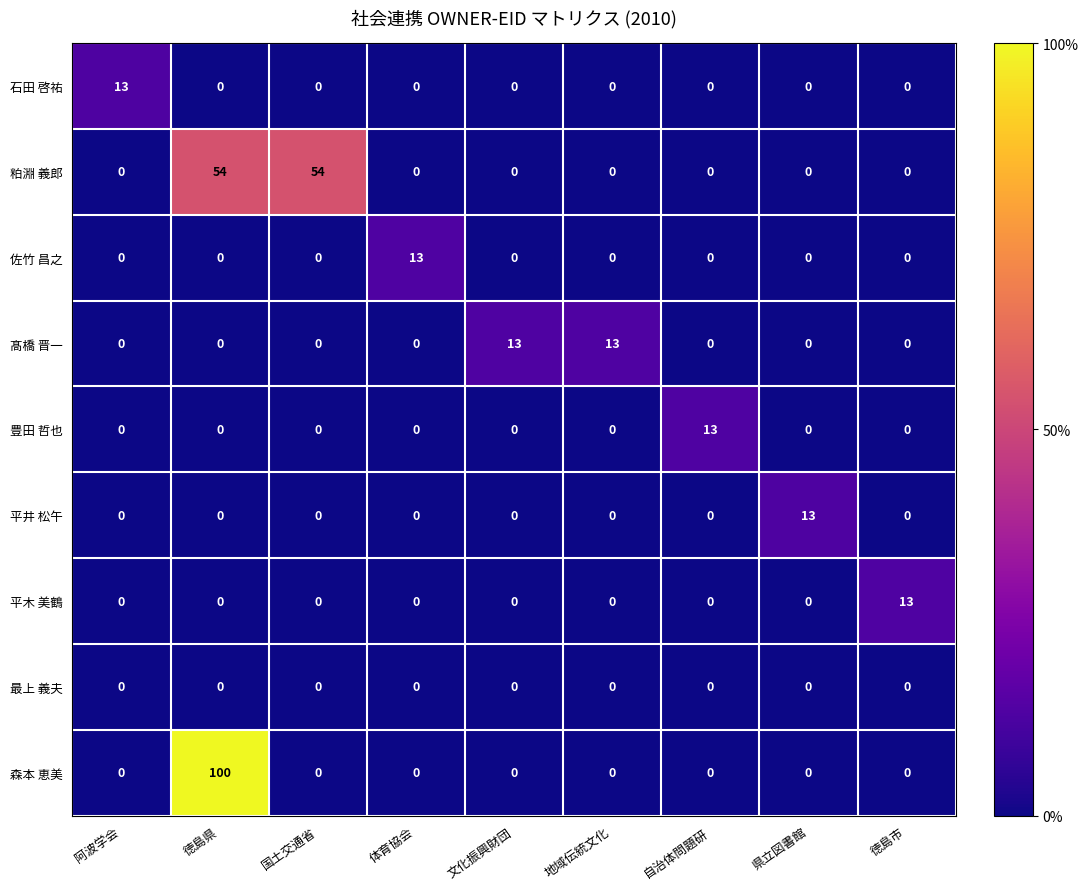

At which category is the sum across all series the highest?

徳島県